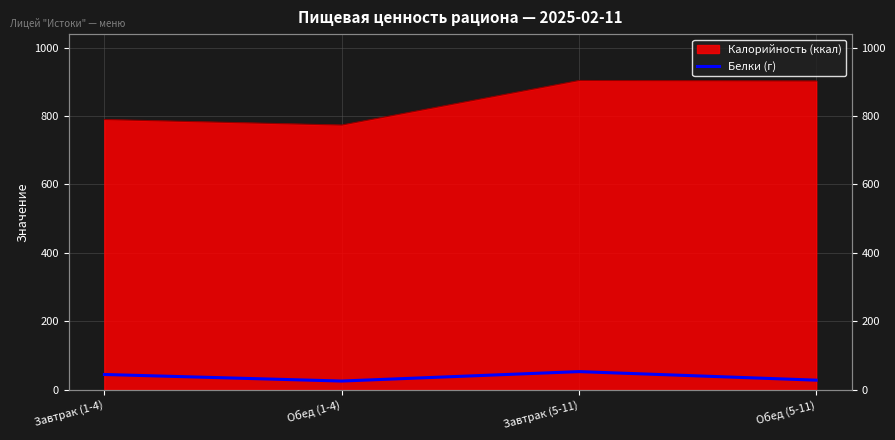

What is the label of the 4th point from the right?

Завтрак (1-4)